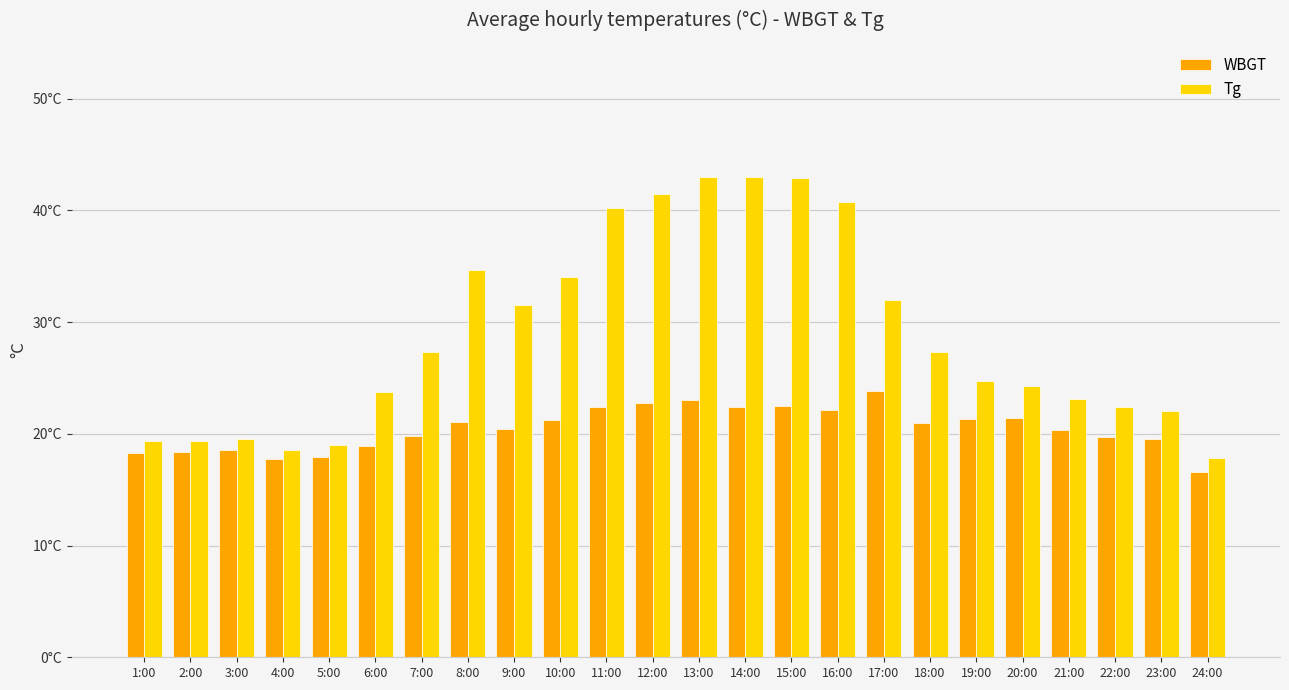

What are all the series names shown in the legend?

WBGT, Tg